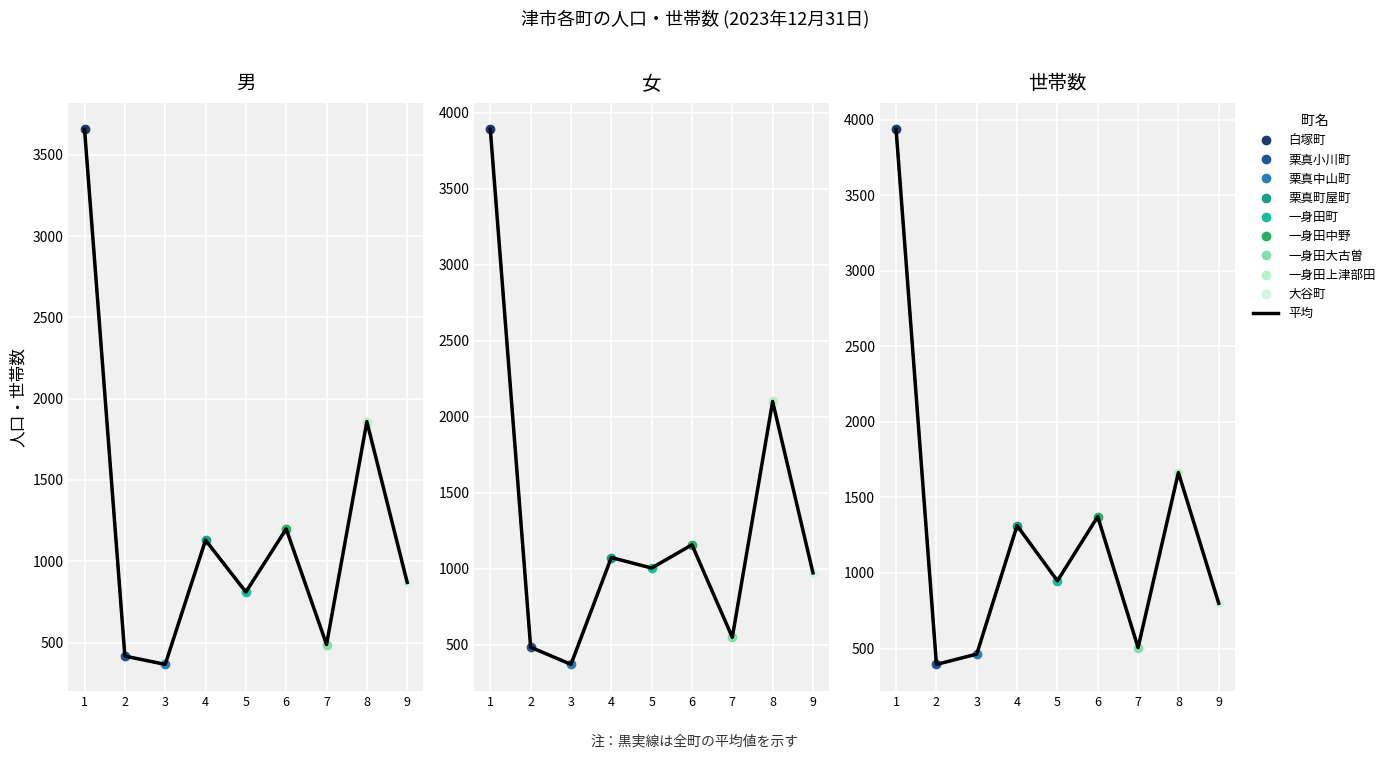

The value at 1 is 3936. True or false?

True